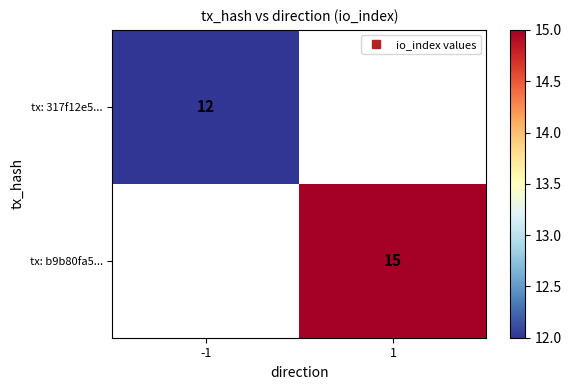

Count the number of categories in the chart.

2